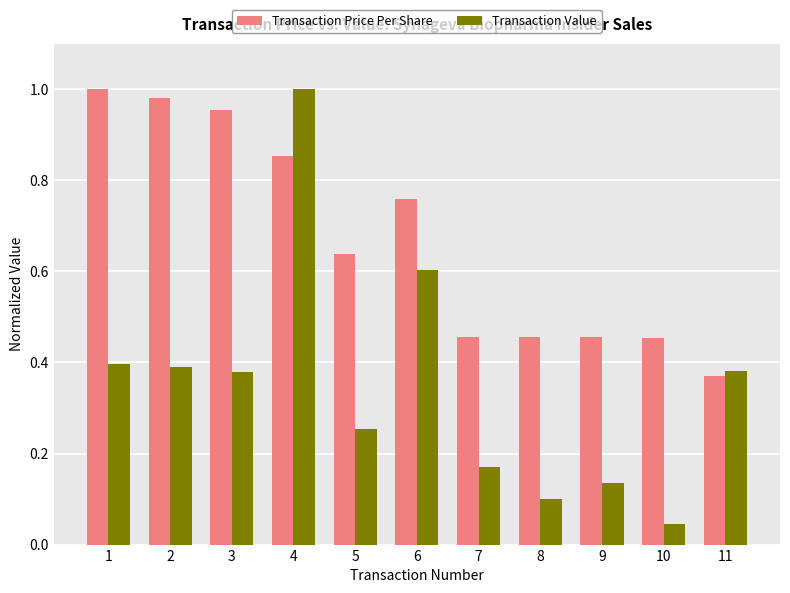

Is it true that Transaction Value equals 0.2 at 4?

False